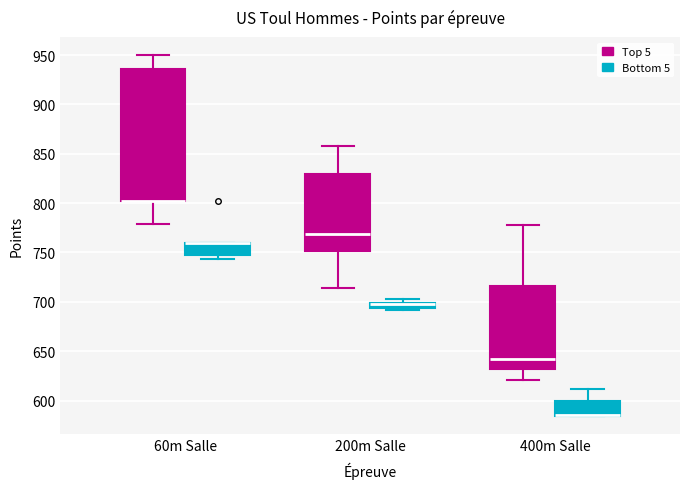

Where is the lower edge of the box for 400m Salle (Top 5) on the y-axis? The values are not printed on the chart, so give them approximately, as read against the axis.

630